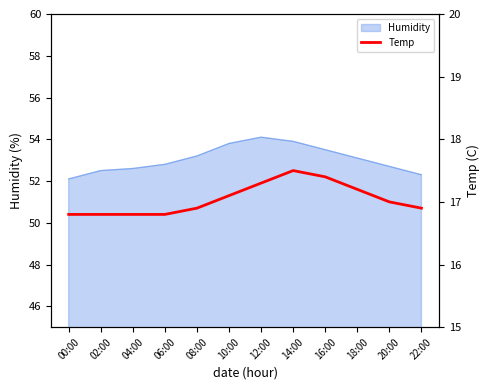

At which category does the chart reach its minimum across all series?

00:00